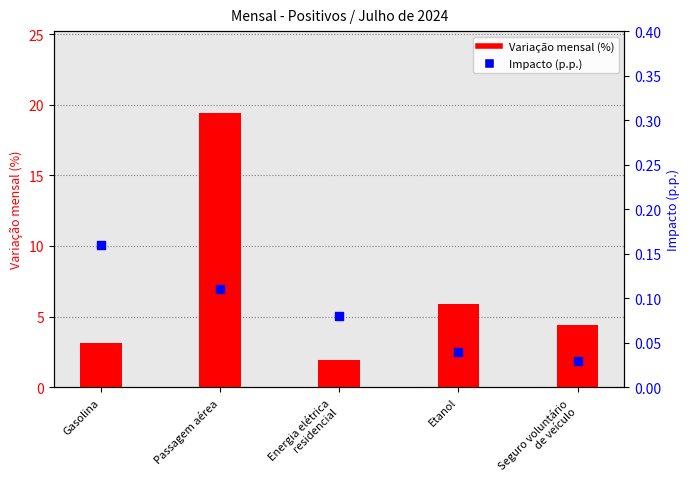

What are all the series names shown in the legend?

Variação mensal (%), Impacto (p.p.)